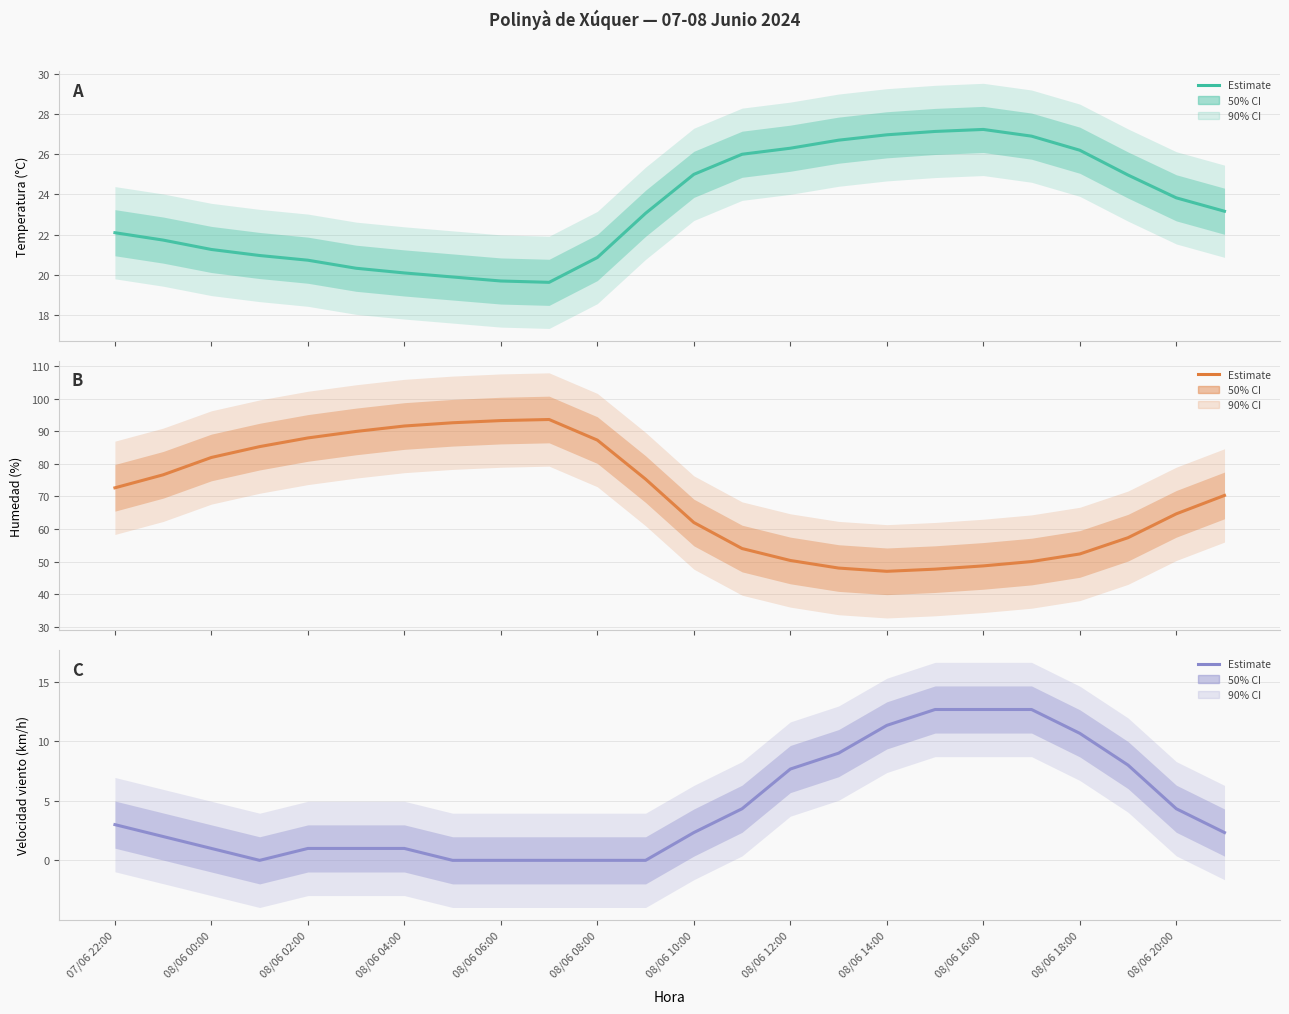

What is the sum of all Humedad (%) values?

1681.0